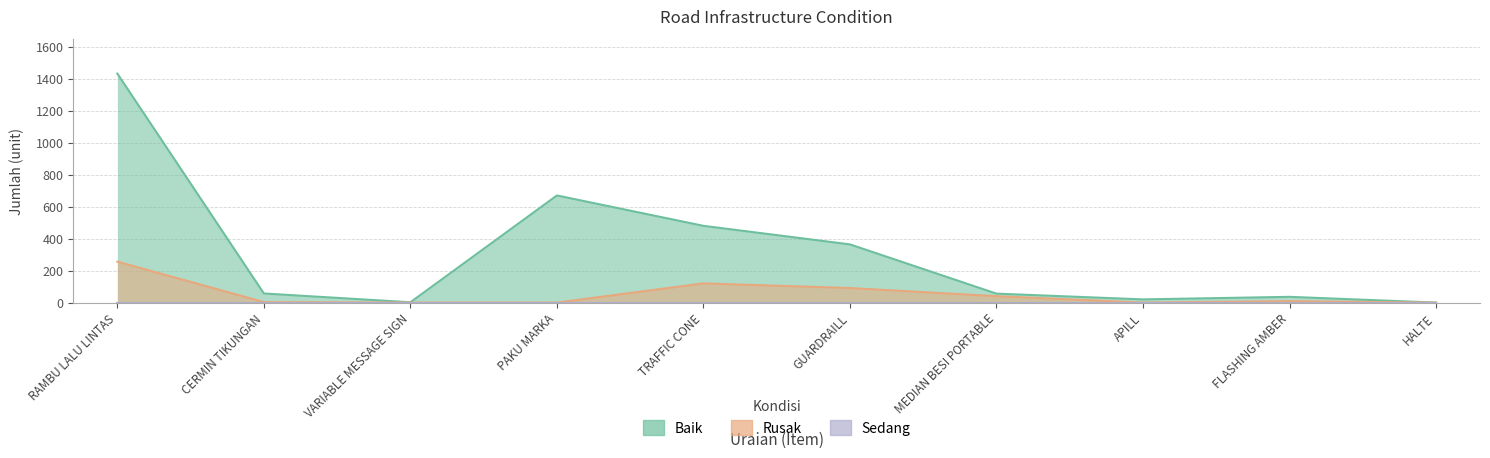

Reading left to right, transcribe all the data shown in this chart.

Baik: 1432	57	2	670	480	364	56	20	36	0
Rusak: 256	3	0	0	120	91	40	0	9	0